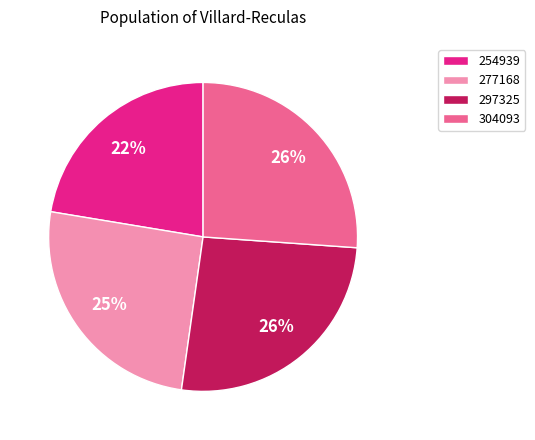

Approximately how many times larger is the value at 297325 compared to 277168?

1.0